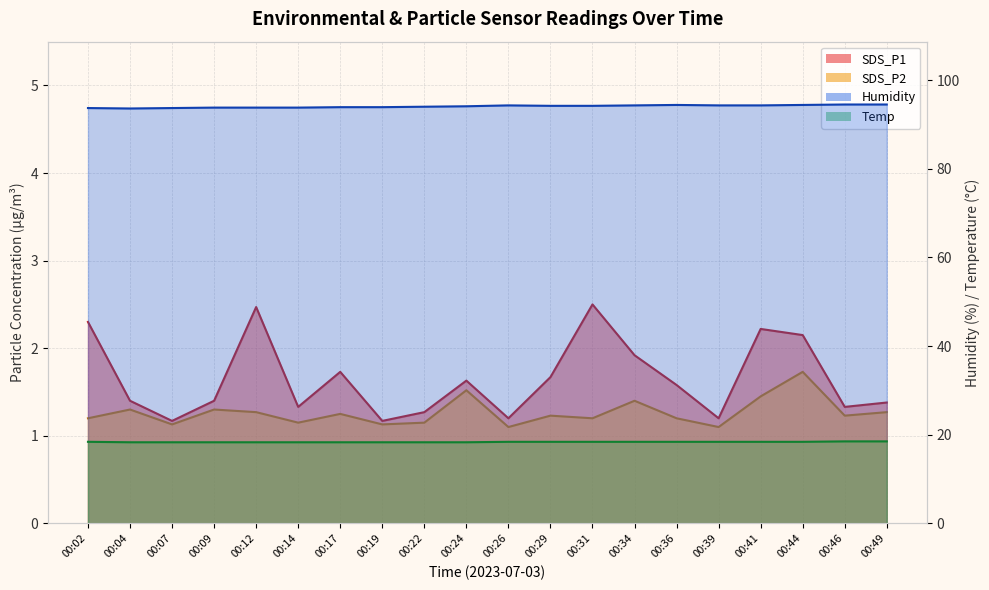

What is the difference between the Humidity values at 00:36 and 00:49?

0.1